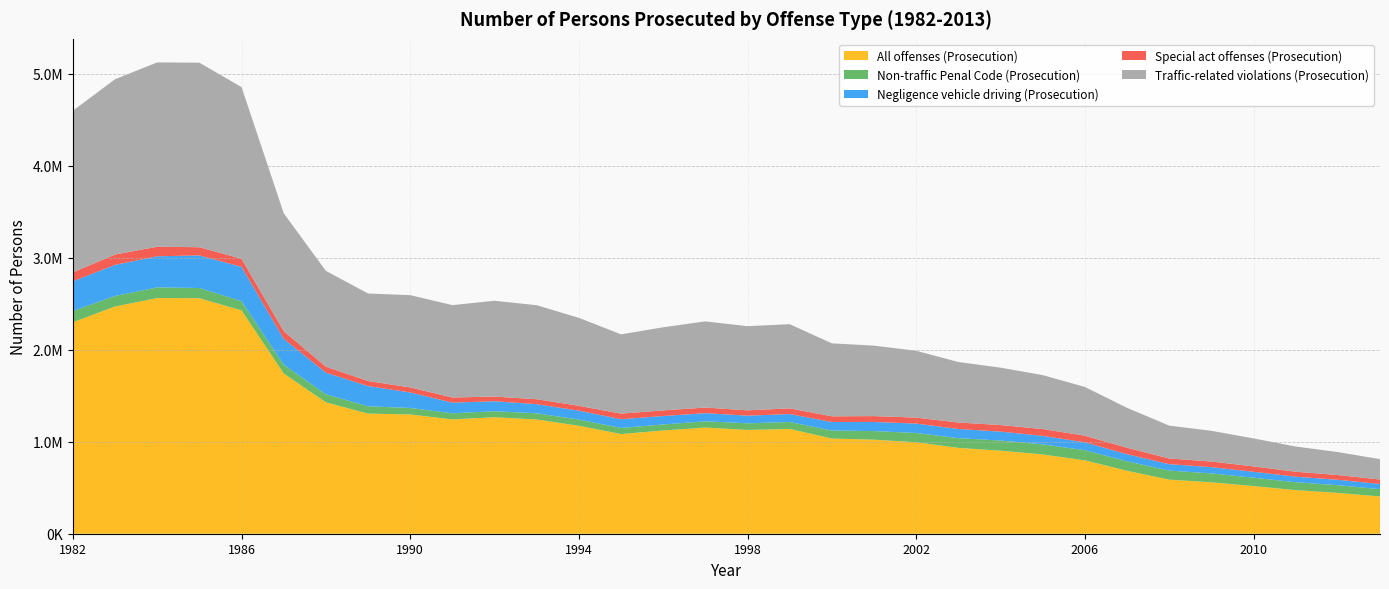

Reading left to right, list all the values displayed in this chart.

All offenses (Prosecution): 2300241	2471277	2562696	2561124	2428541	1742508	1429077	1306297	1297124	1243062	1266640	1242529	1173806	1084122	1122399	1154590	1128503	1139334	1035182	1022651	994749	933654	903067	862468	798130	684483	587957	559594	518253	474125	443965	405416
Non-traffic Penal Code (Prosecution): 122116	114167	116245	110777	100041	94989	87116	79453	70876	66348	65323	67013	67725	66027	65595	68040	72100	75560	86897	93286	100913	105375	110193	109441	110298	102993	98570	96541	91322	85586	83823	78774
Negligence vehicle driving (Prosecution): 322632	338185	338287	354370	372964	282418	235592	219893	167799	116242	108639	99224	96554	95022	92007	88389	83230	86508	93180	99215	101940	99906	97220	92031	85830	77120	70011	67631	64387	60450	58771	56647
Special act offenses (Prosecution): 97482	112318	104001	89265	88857	82781	65151	55316	55253	55979	50693	54017	52960	60856	61334	60765	58054	61600	61641	63887	65056	70719	71371	74442	71821	70366	61985	61597	58237	54339	51809	48722
Traffic-related violations (Prosecution): 1758011	1906607	2004163	2006712	1866679	1282320	1041218	951635	1003196	1004493	1041985	1022275	956567	862217	903463	937396	915119	915666	793464	766263	726840	657654	624283	586554	530181	434004	357391	333825	304307	273750	249562	221273